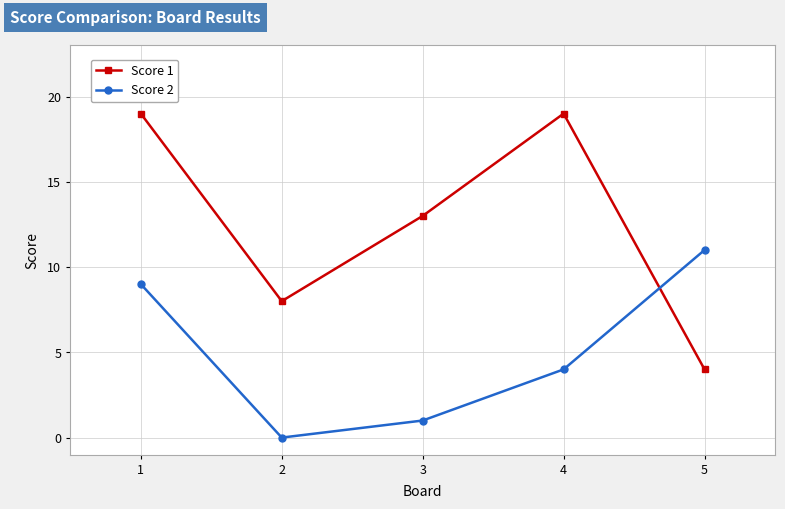

What is the maximum value shown in the chart?

19